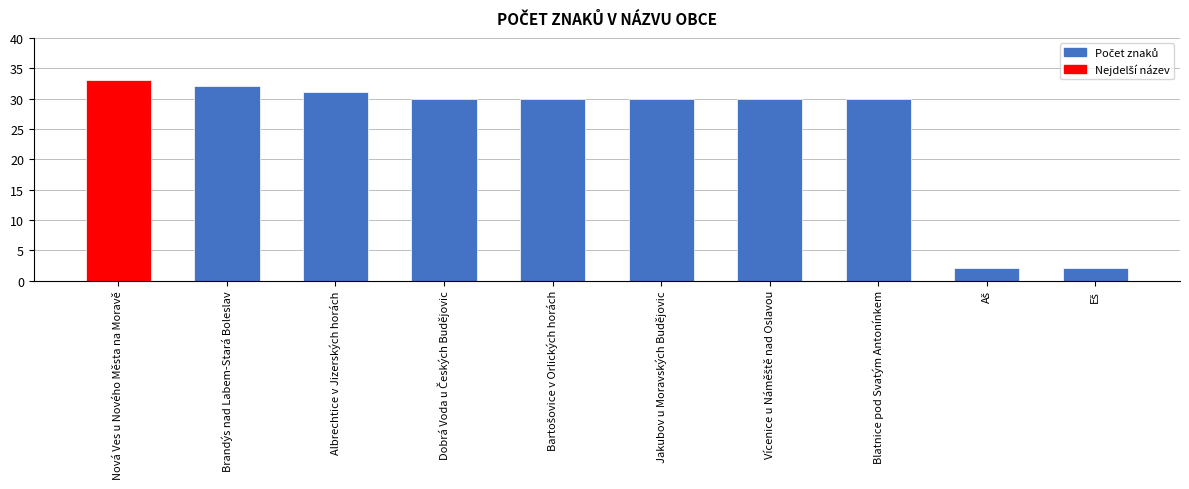

The value at Albrechtice v Jizerských horách is 15. True or false?

False